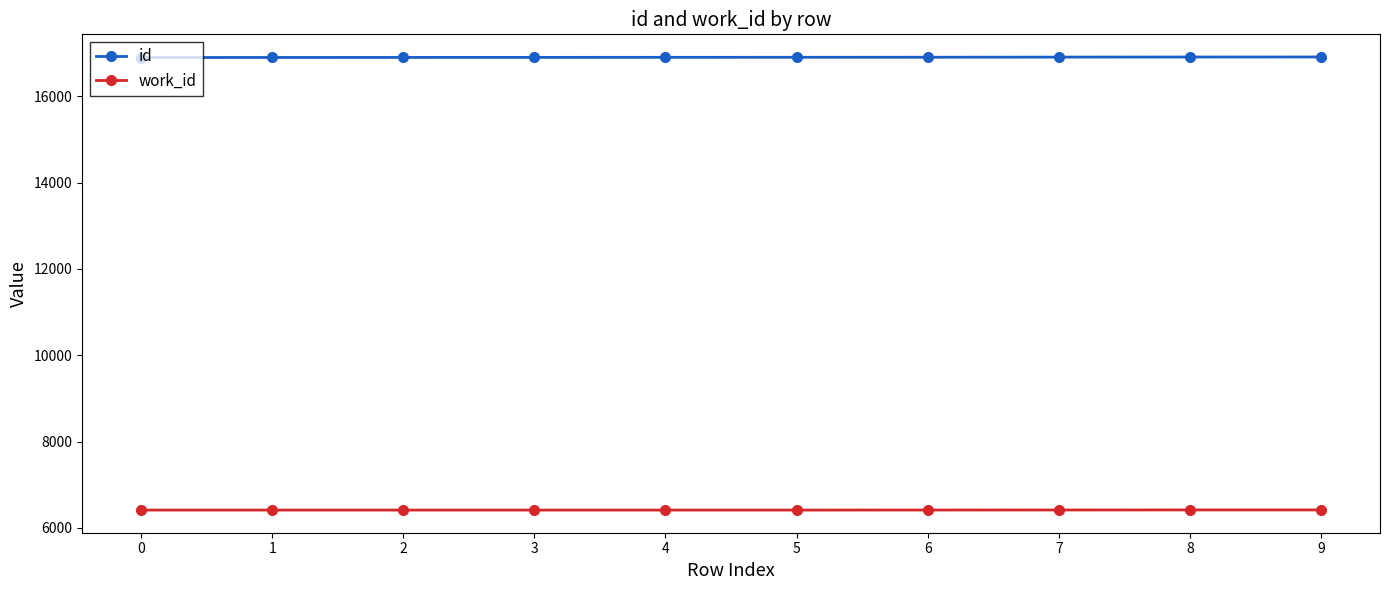

True or false: work_id has a value of 10631 at 2.

False